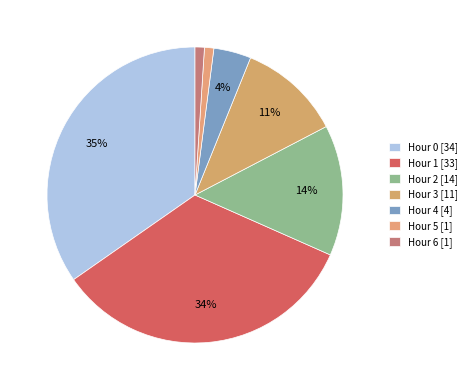

To the nearest percent, what percentage of the pie is Hour 4?

4%